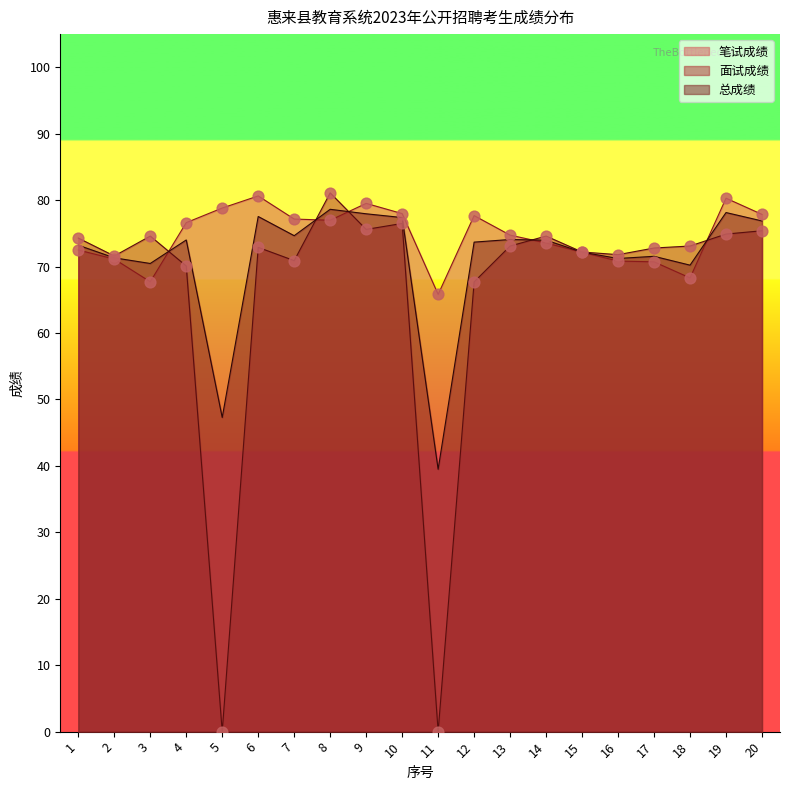

At how many categories does at least one series exceed 69?

19